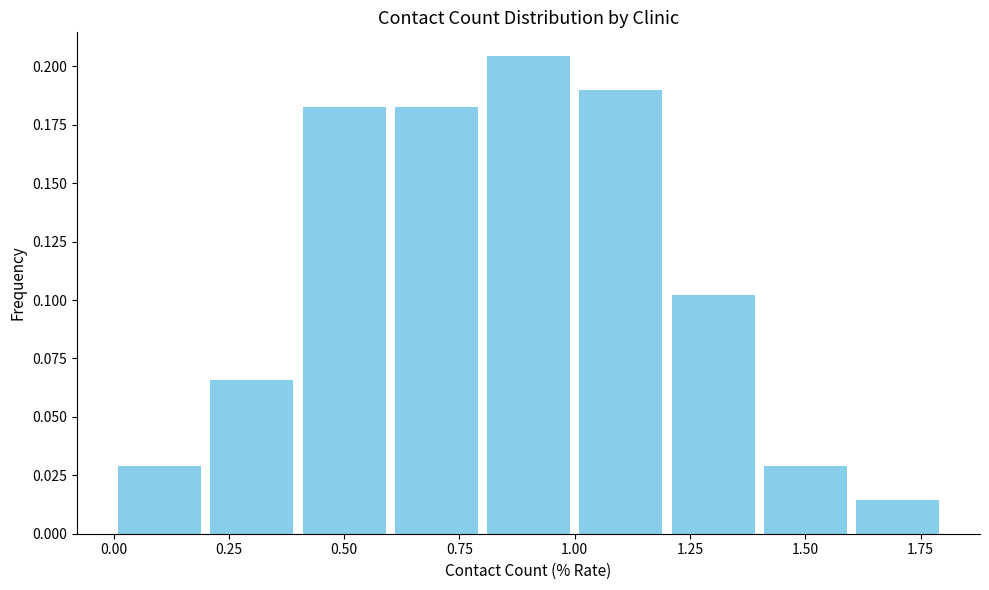

Reading left to right, list every bar in this chart as the range it spans on the x-axis followed by its height. The values are not printed on the chart, so give them approximately, as read against the axis.

0.0 to 0.2: 0.030
0.2 to 0.4: 0.065
0.4 to 0.6: 0.180
0.6 to 0.8: 0.180
0.8 to 1.0: 0.205
1.0 to 1.2: 0.190
1.2 to 1.4: 0.100
1.4 to 1.6: 0.030
1.6 to 1.8: 0.015